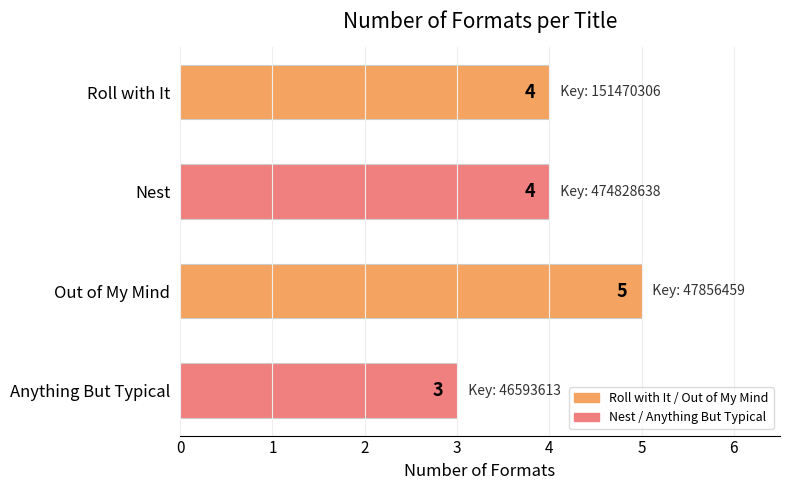

The chart shows a value of 3 at Anything But Typical. True or false?

True